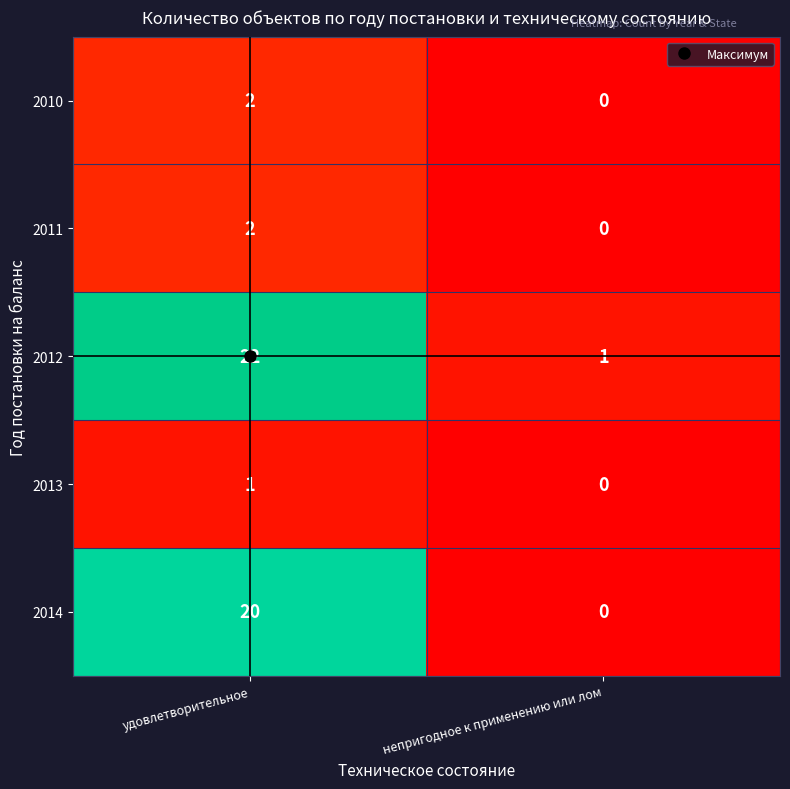

What is the average value of the 2012 series?

12